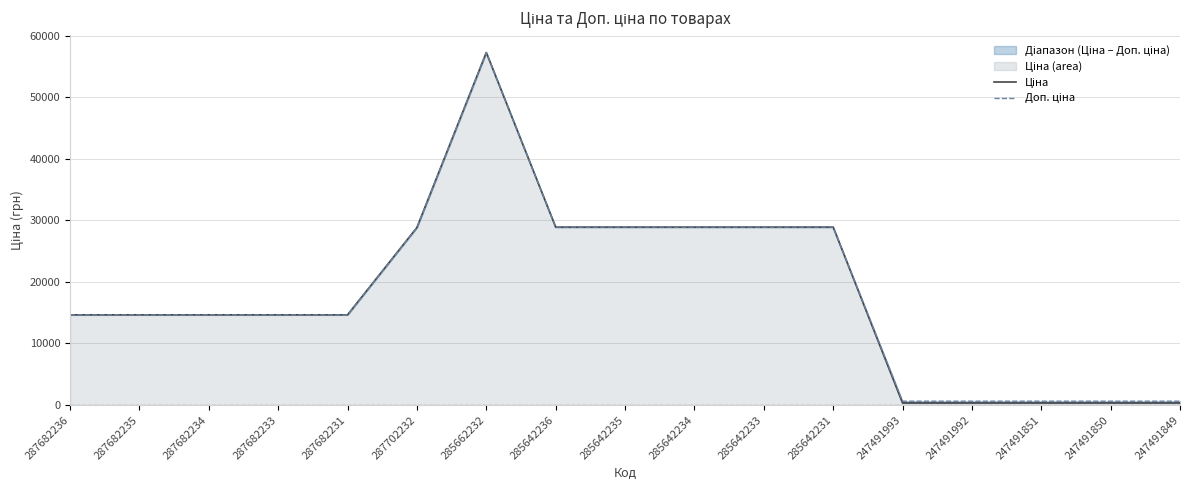

True or false: Ціна and Доп. ціна cross at least once.

False